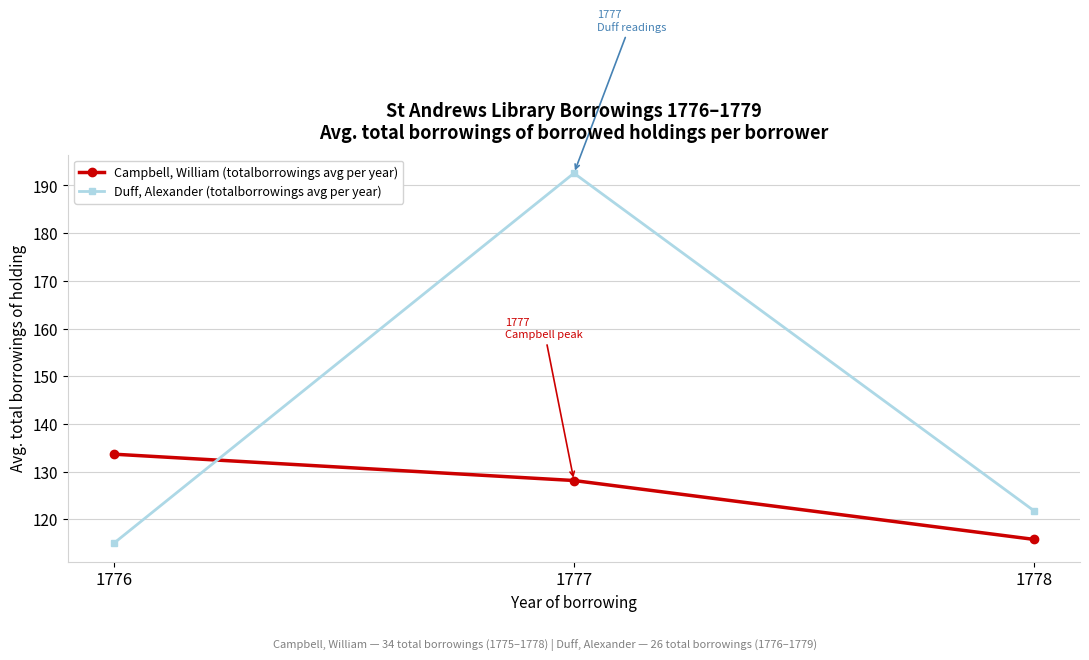

At which category is the sum across all series the highest?

1777